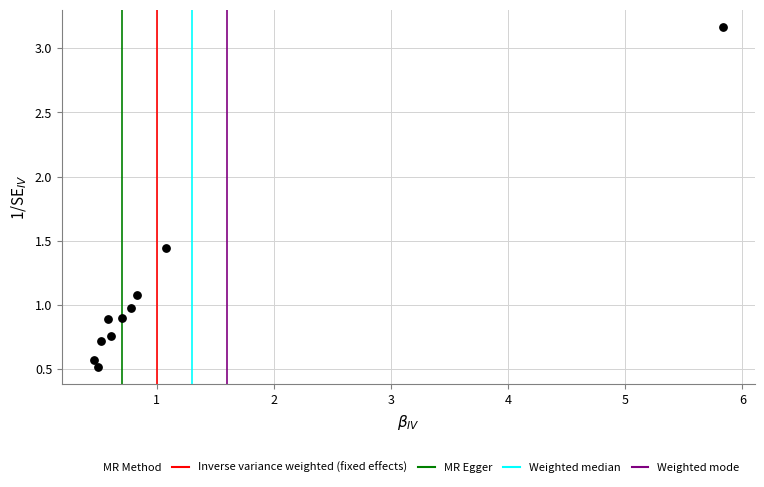

What is the range of X values (max minus min)?

5.4